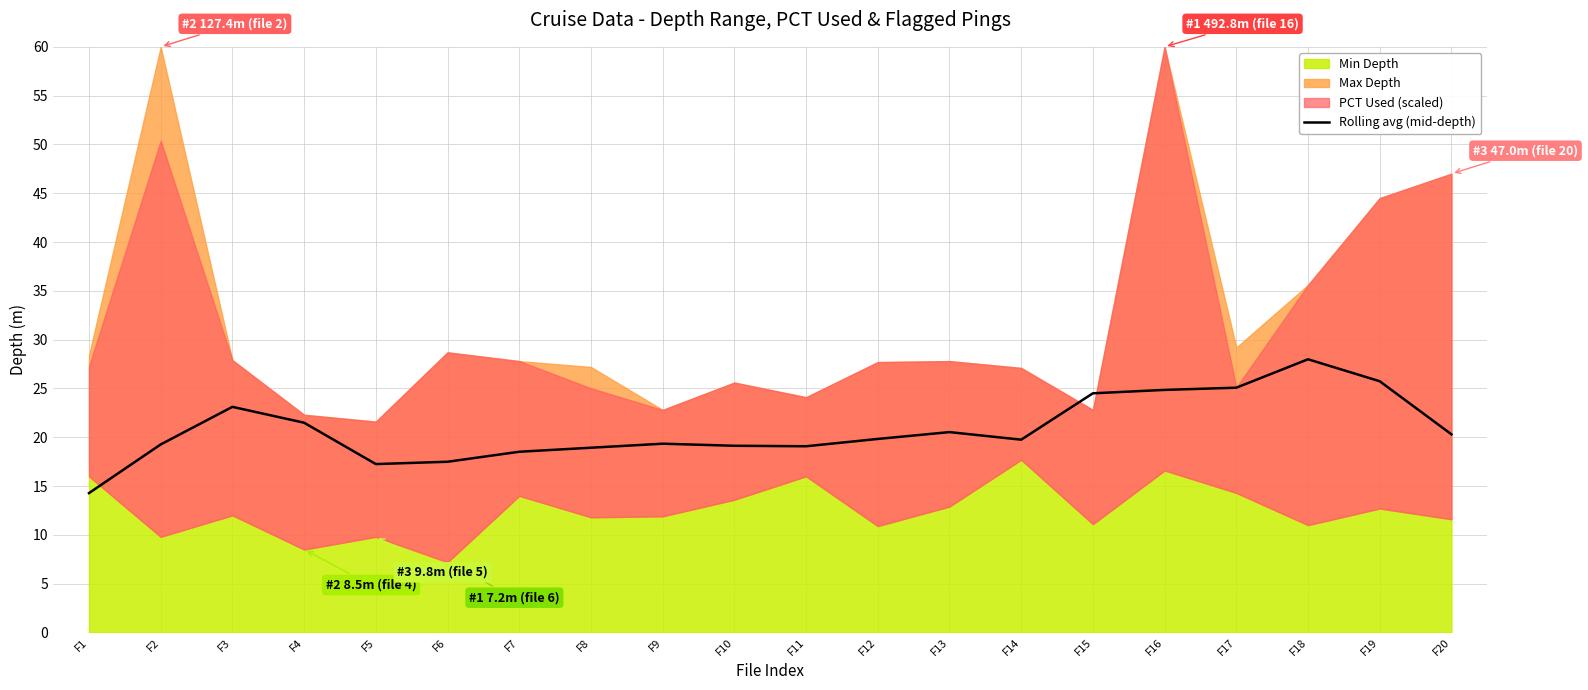

Is it true that Rolling avg (mid-depth) equals 24.8 at F16?

True